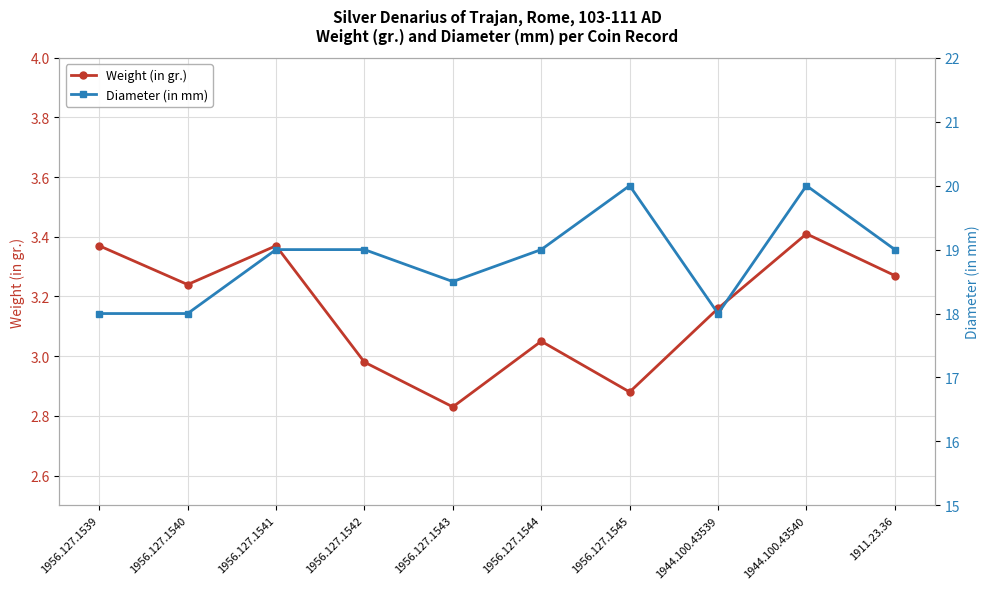

Rank the series at 1956.127.1545 from highest to lowest value.

Diameter (in mm), Weight (in gr.)